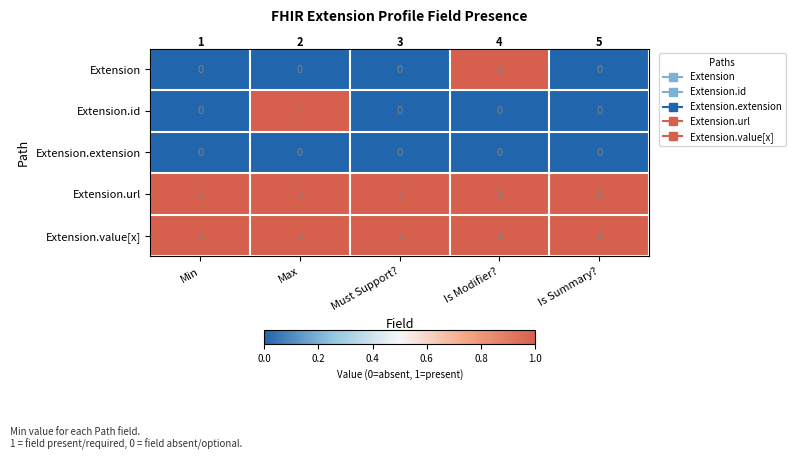

Is the value of Extension at Must Support? greater than the value of Extension.url at Max?

No